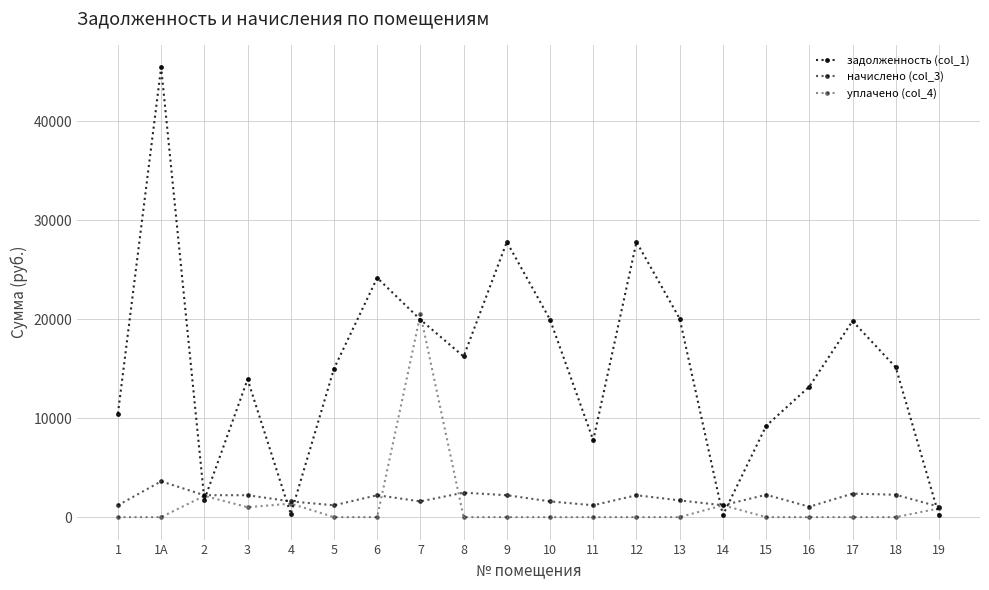

How many series are shown in this chart?

3